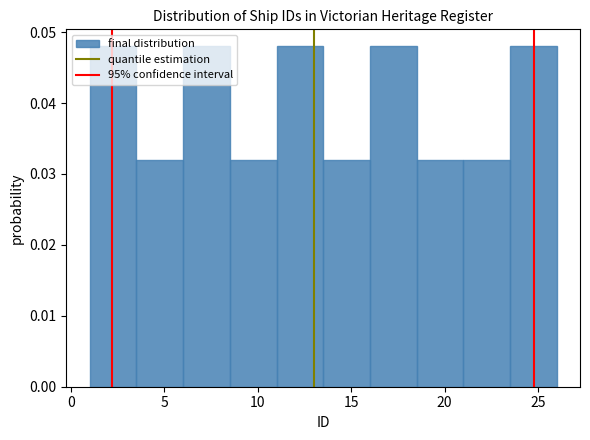

Reading left to right, transcribe this chart: for each bar, give the range it covers on the x-axis and its height. The values are not printed on the chart, so give them approximately, as read against the axis.

1.0 to 3.5: 0.048
3.5 to 6.0: 0.032
6.0 to 8.5: 0.048
8.5 to 11.0: 0.032
11.0 to 13.5: 0.048
13.5 to 16.0: 0.032
16.0 to 18.5: 0.048
18.5 to 21.0: 0.032
21.0 to 23.5: 0.032
23.5 to 26.0: 0.048